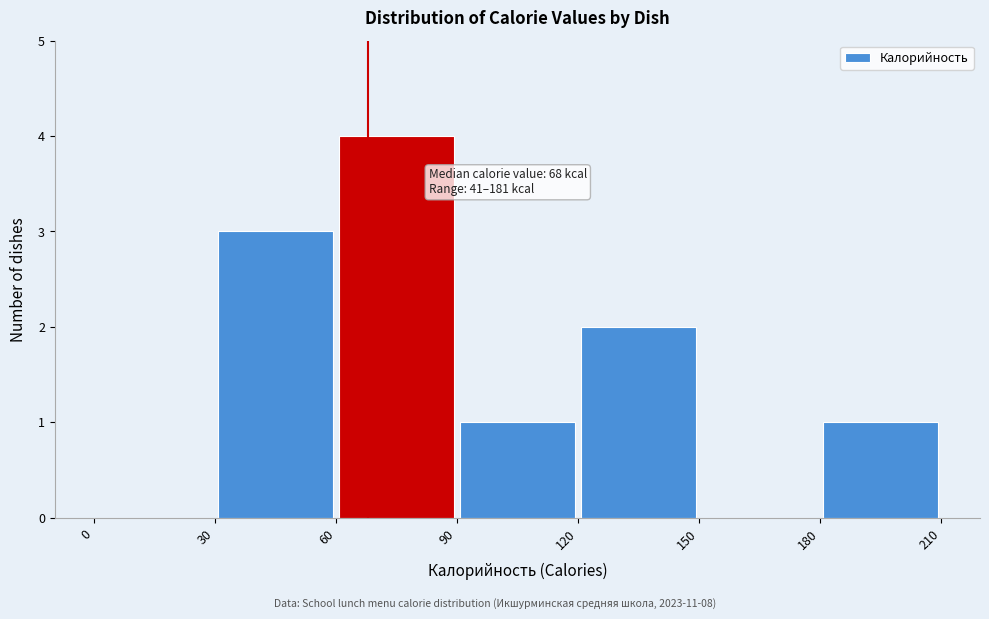

Over which range of the x-axis is the bar tallest?

60 to 90